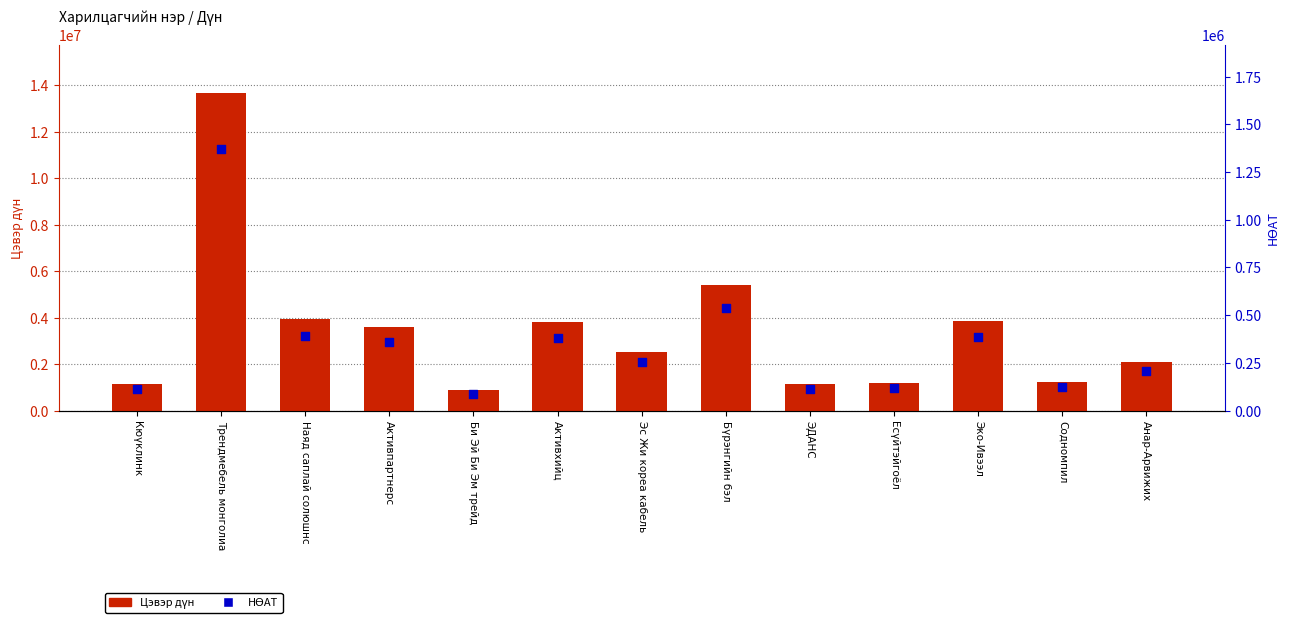

What are all the series names shown in the legend?

Цэвэр дүн, НӨАТ